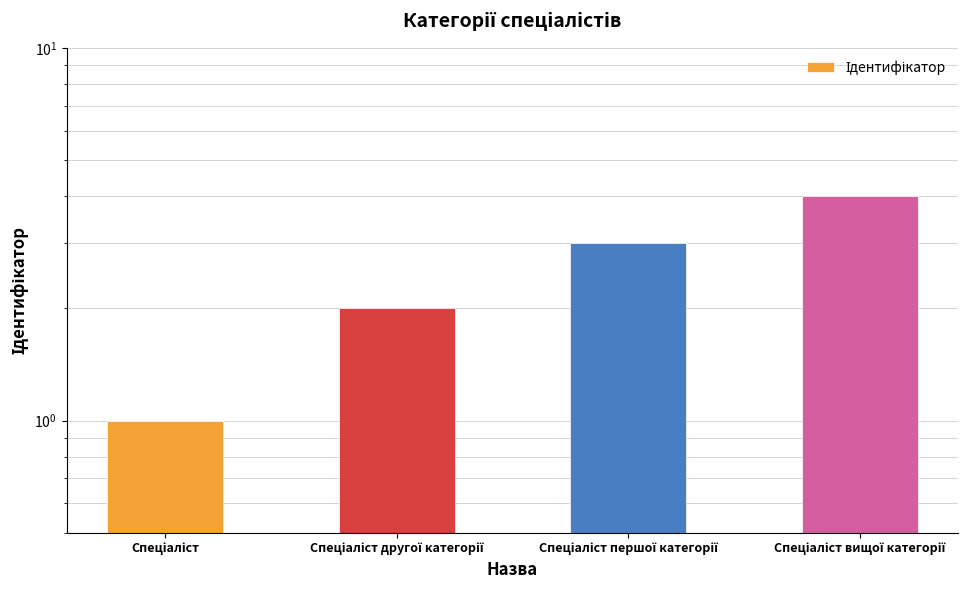

What is the sum of the values at Спеціаліст and Спеціаліст другої категорії?

3